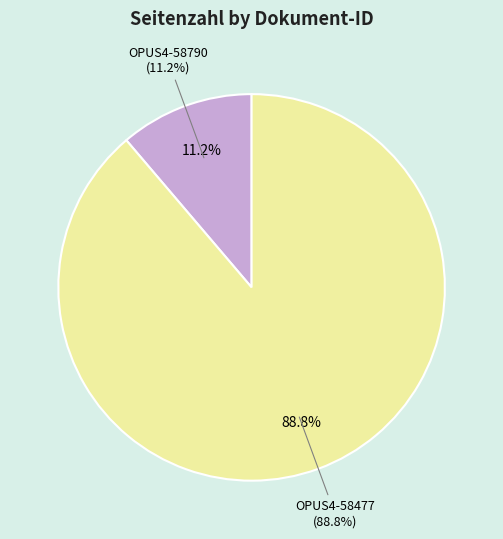

To the nearest percent, what percentage of the pie is OPUS4-58790?

11%